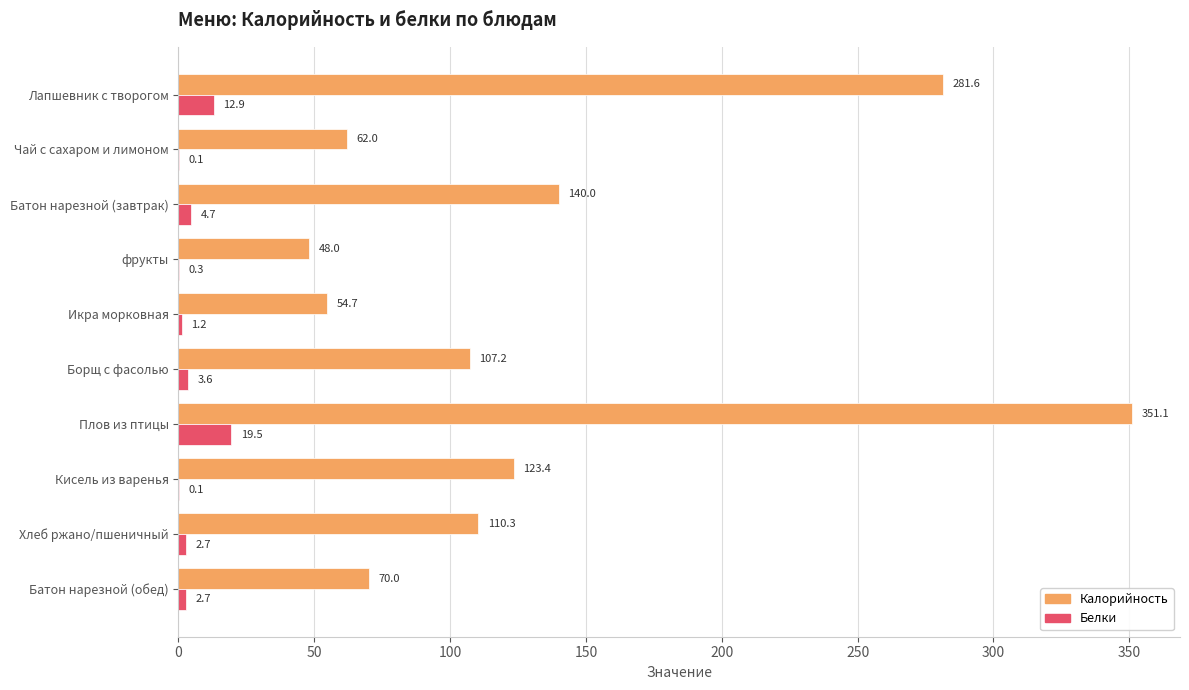

The Калорийность series shows 77.1 at Икра морковная. True or false?

False